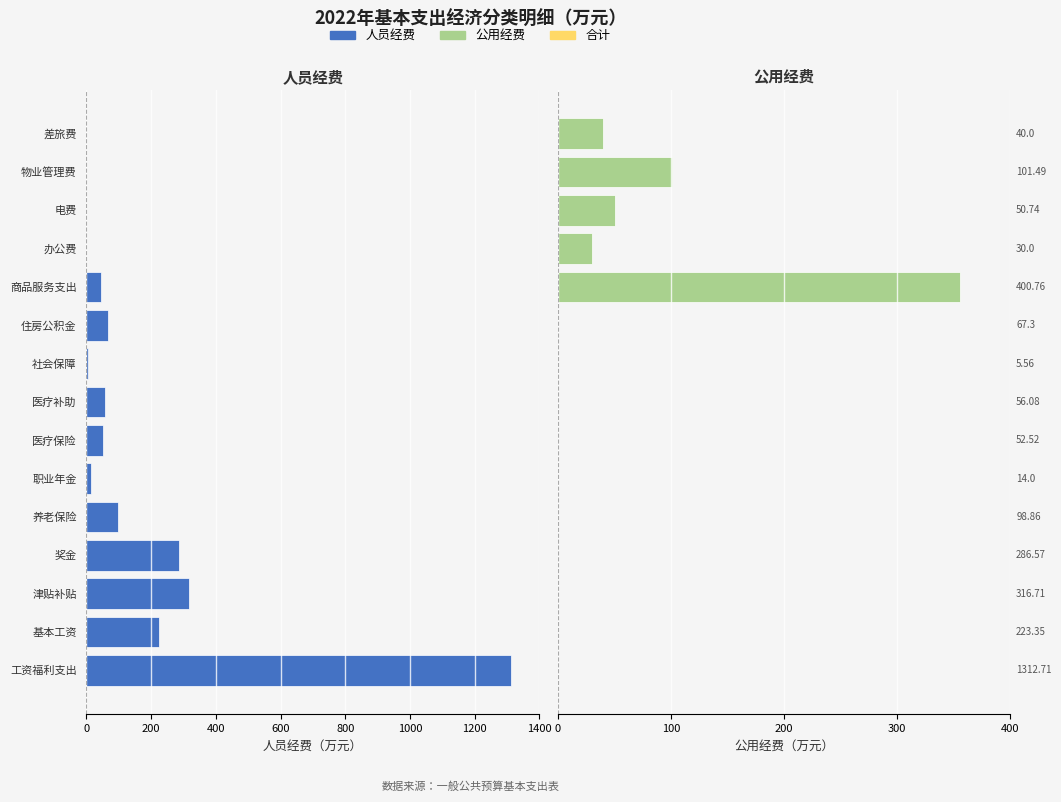

Which series has the largest range (max minus min)?

人员经费